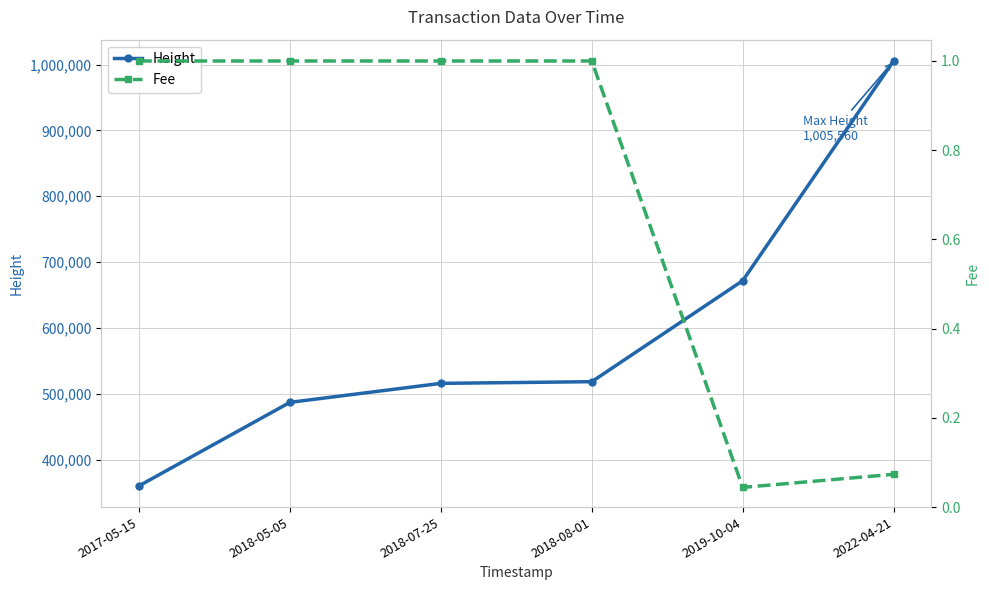

Is the value of Fee at 2019-10-04 greater than the value of Height at 2018-07-25?

No